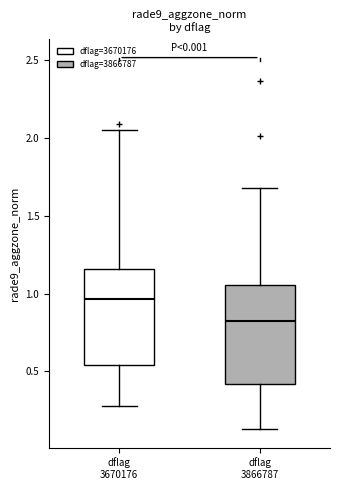

Reading left to right, transcribe this box plot: for each box, give where its median line is, the range the box spans, and where its two whiskers end, as read against the y-axis. The values are not printed on the chart, so give them approximately, as read against the axis.

dflag 3670176: median 0.95, box 0.55 to 1.15, whiskers 0.30 to 2.05
dflag 3866787: median 0.80, box 0.40 to 1.05, whiskers 0.15 to 1.70